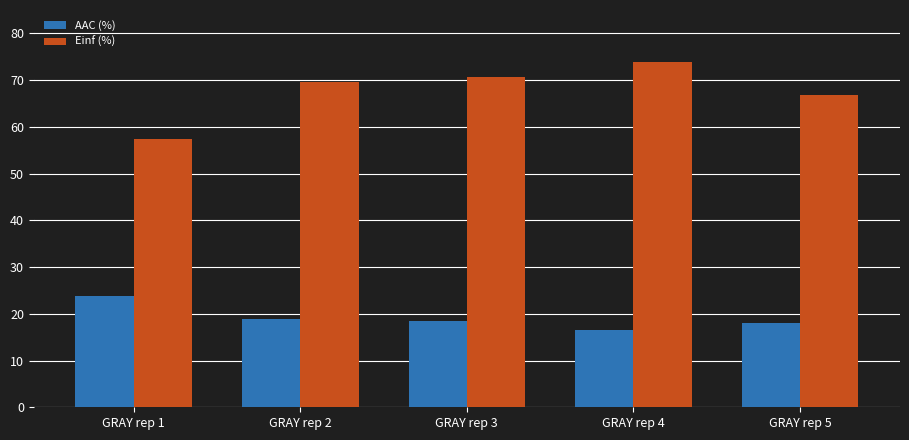

What is the value of the AAC (%) bar at the 3rd from the left?

18.4